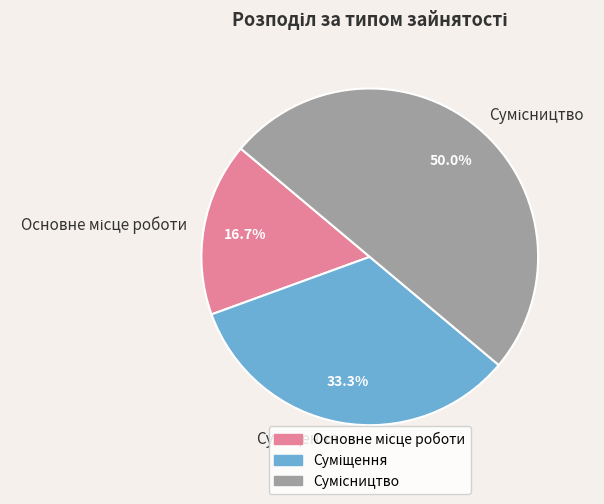

Count the number of slices in the pie.

3